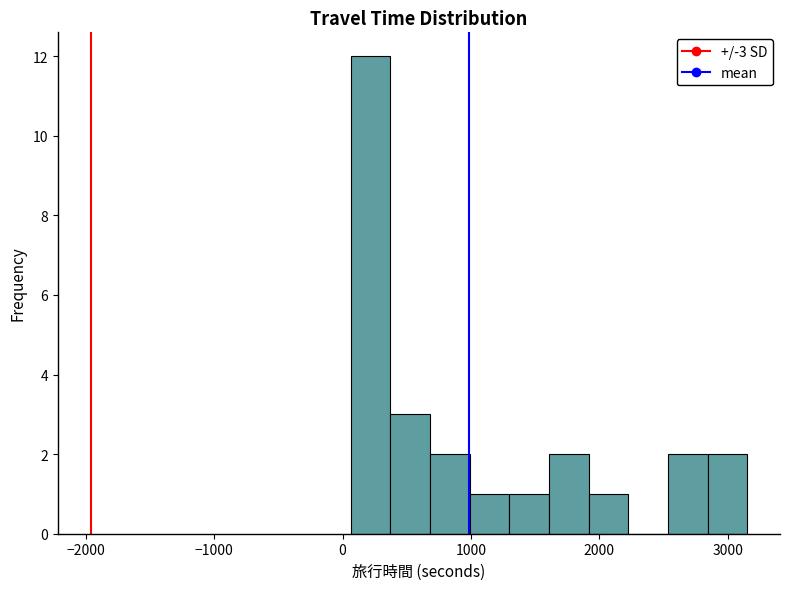

Around what value on the x-axis is the tallest bar? Give the approximate position of its centre, as read against the axis.

200